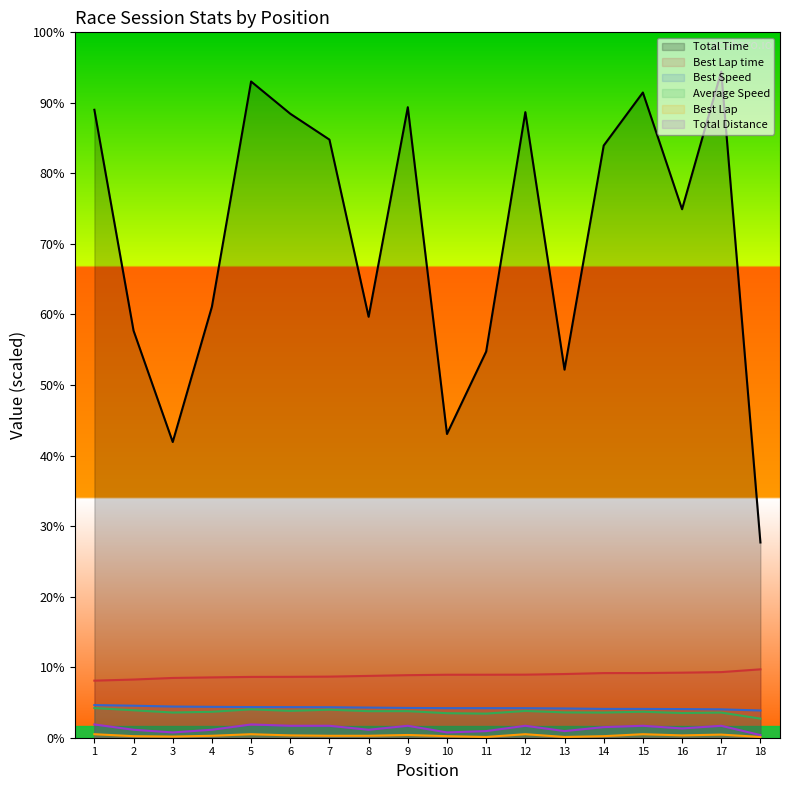

Does the chart display data point markers on the line(s)?

No